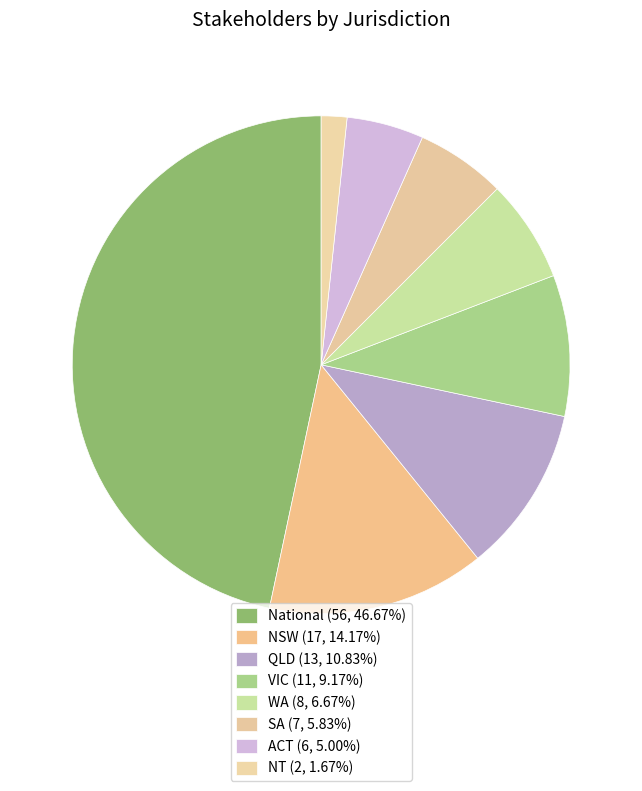

True or false: NSW accounts for 14% of the total.

True